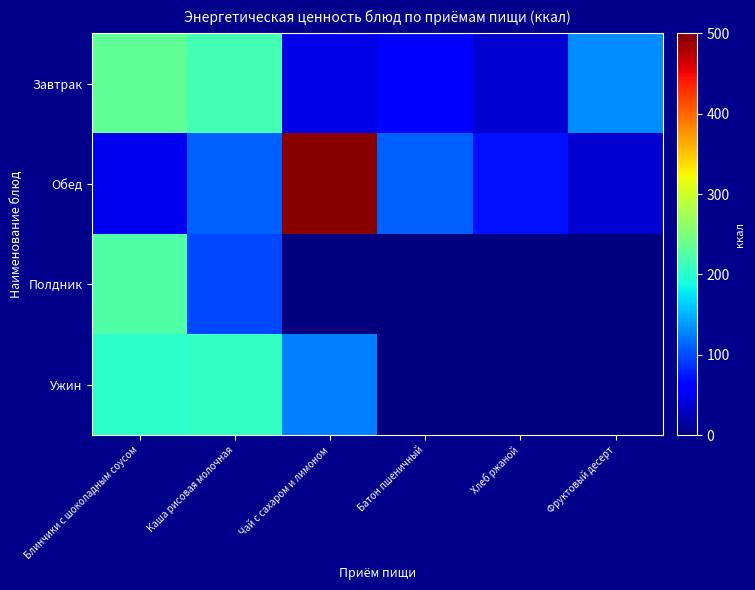

Rank the series at Хлеб ржаной from lowest to highest value.

Полдник, Ужин, Завтрак, Обед